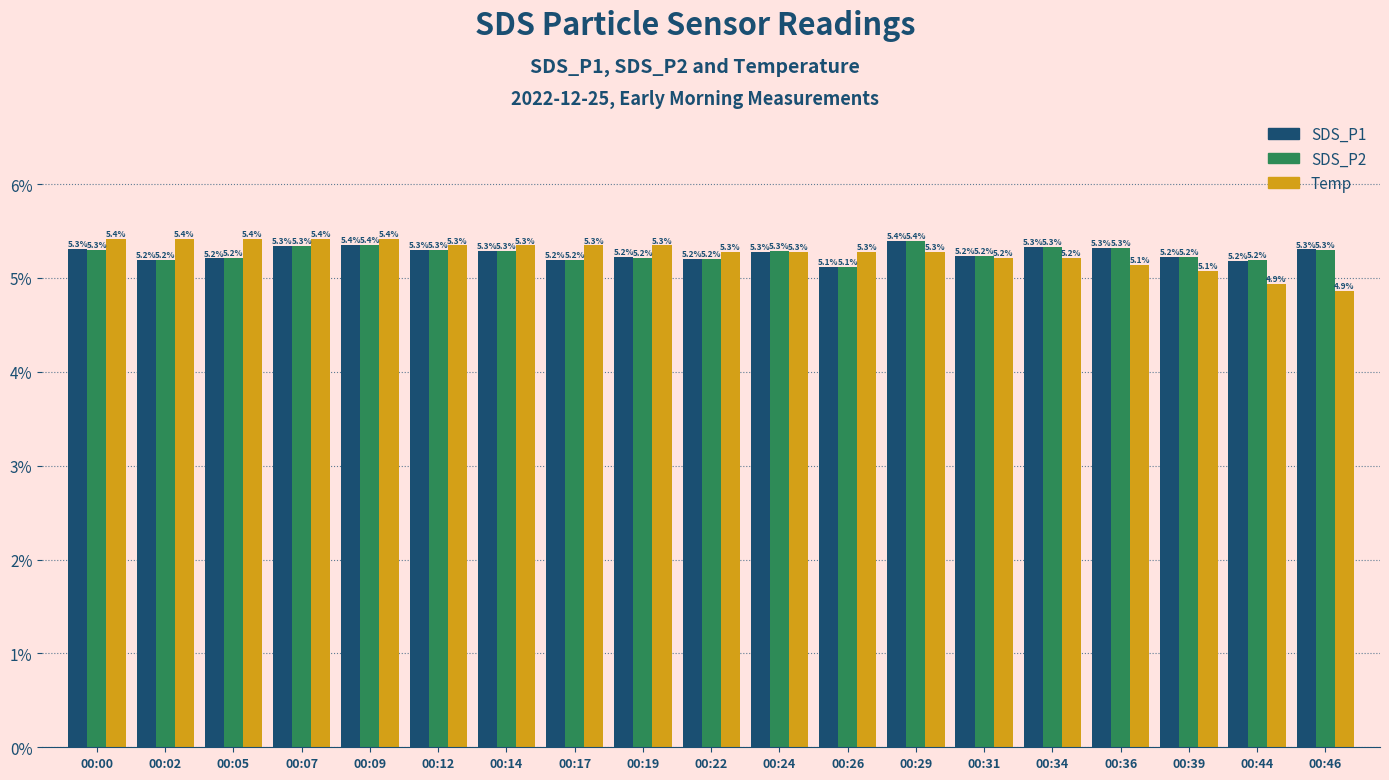

What is the greatest value displayed?

5.4